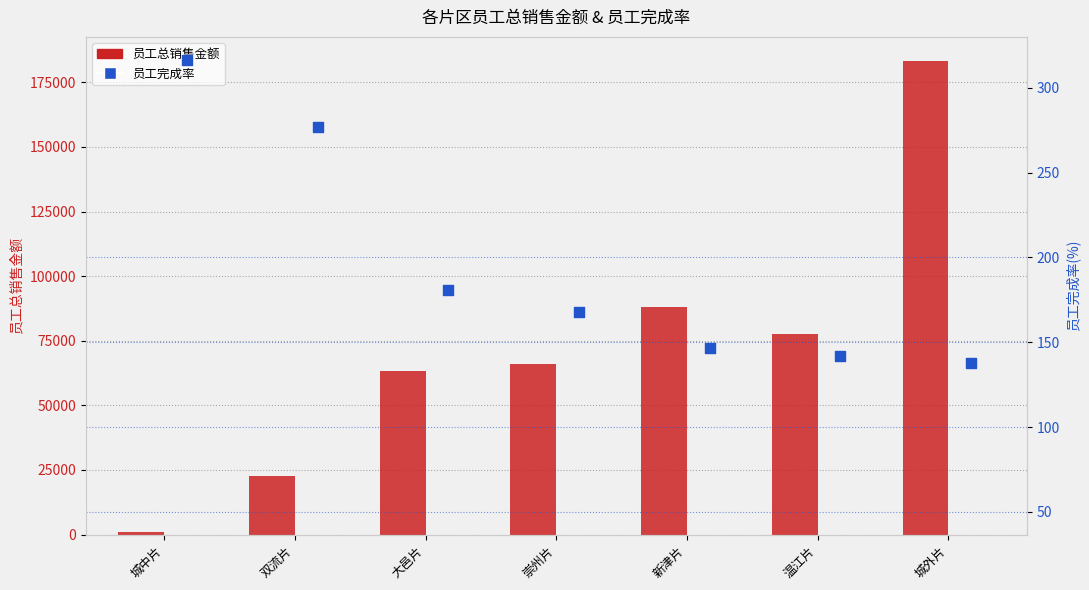

Which series has the largest total across all categories?

员工总销售金额